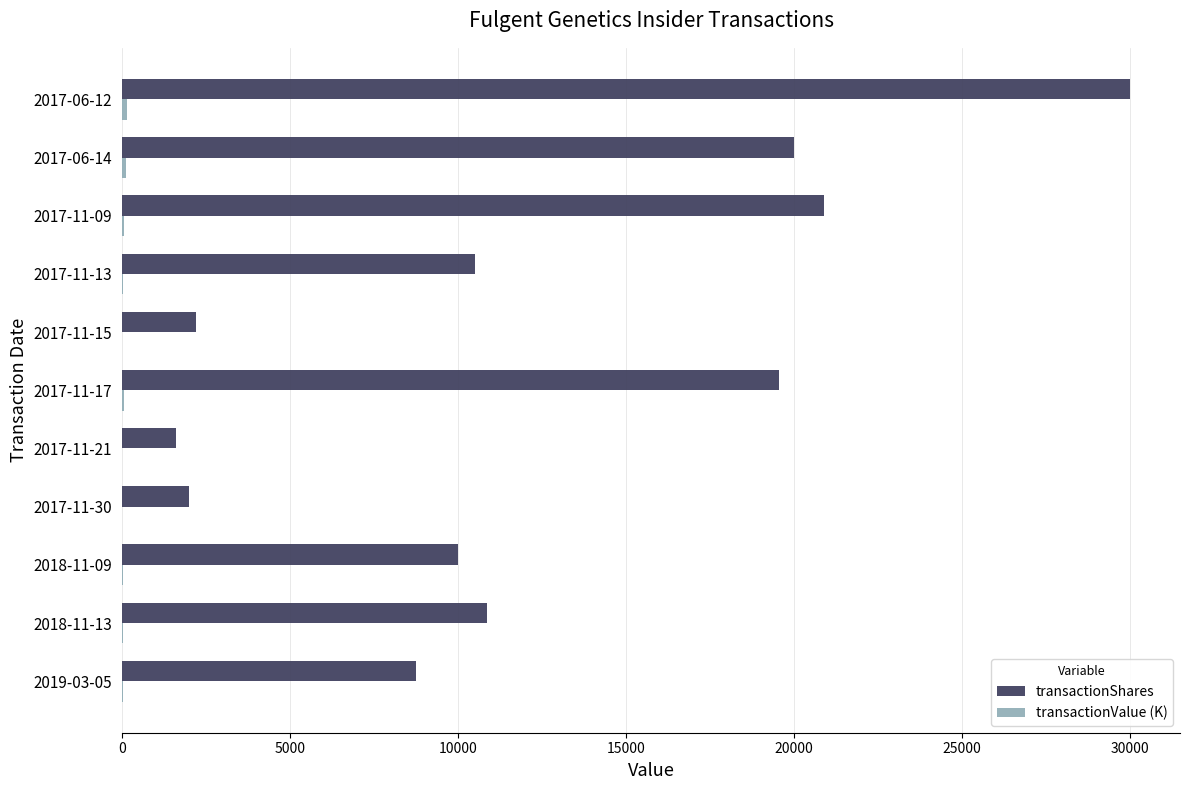

At which category is the sum across all series the highest?

2017-06-12